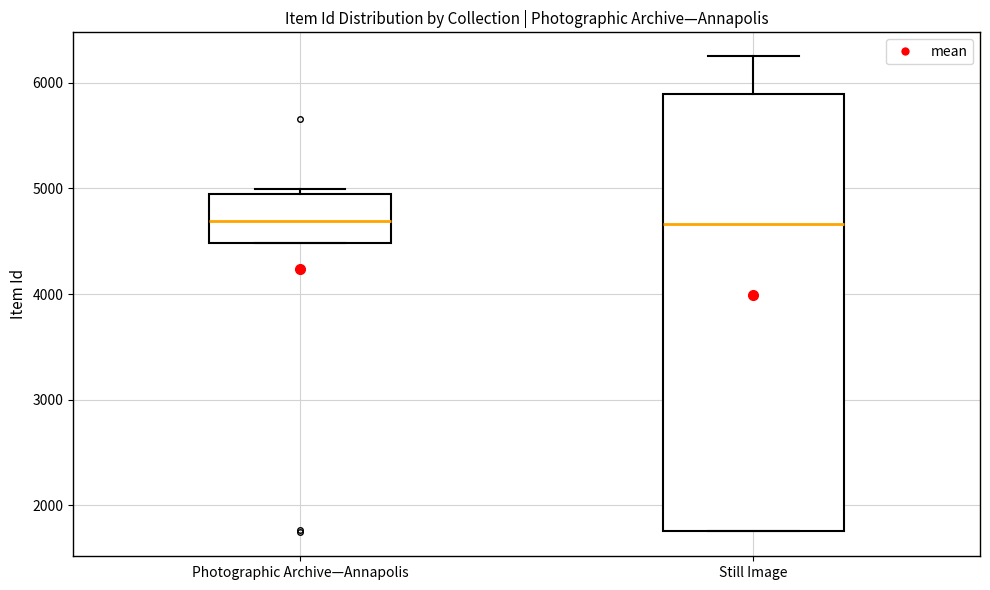

Where is the lower edge of the box for Photographic Archive—Annapolis on the y-axis? The values are not printed on the chart, so give them approximately, as read against the axis.

4500